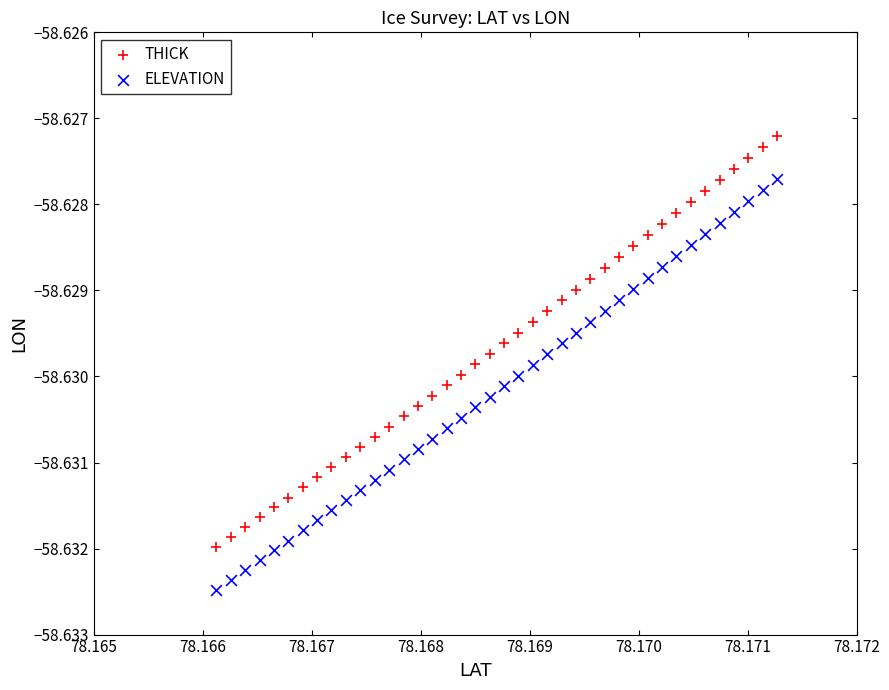

Which series reaches the minimum Y coordinate?

ELEVATION